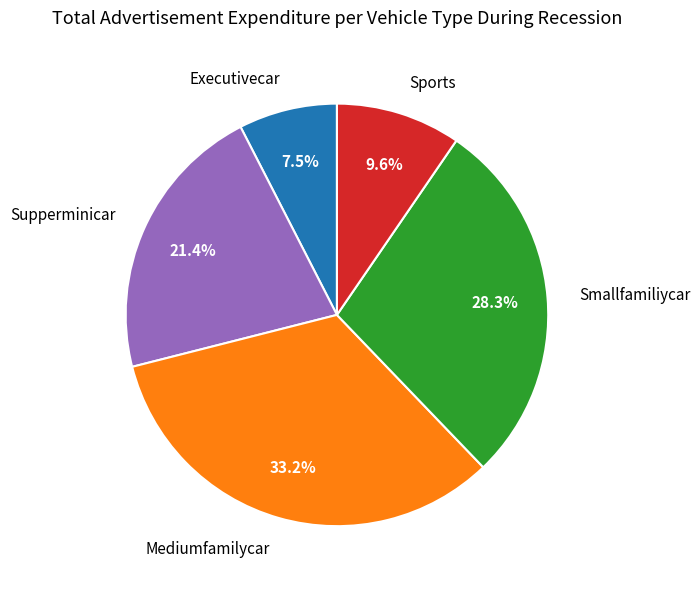

Does any single category account for the majority?

No